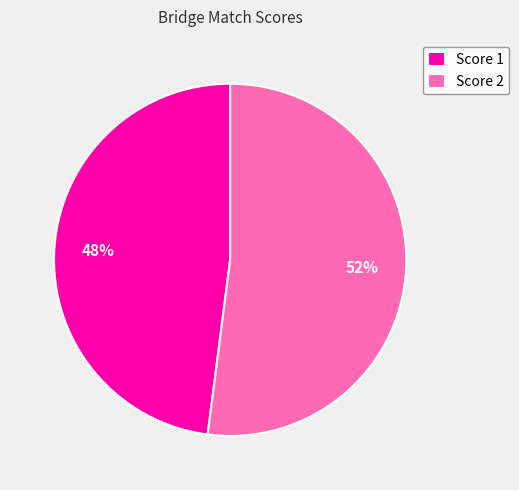

How many segments does this pie chart have?

2